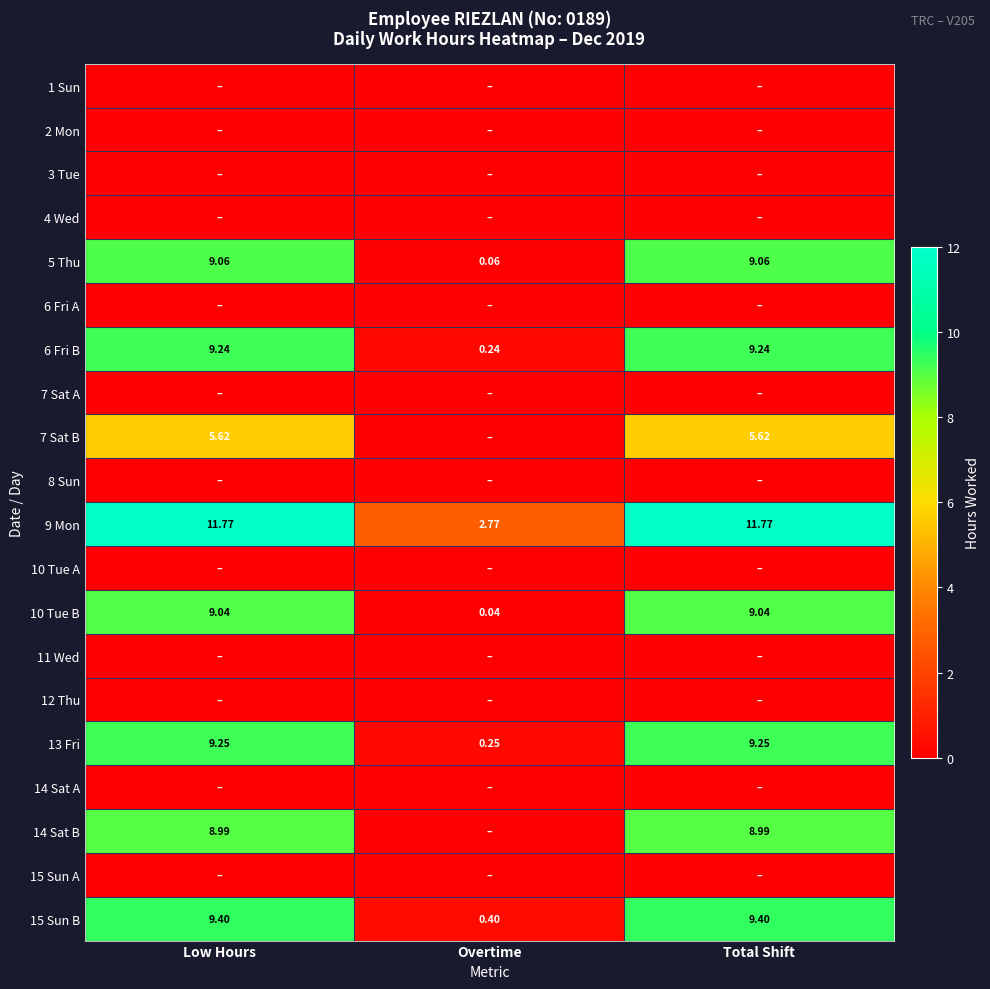

What is the difference between the highest and lowest values at Overtime?

2.8